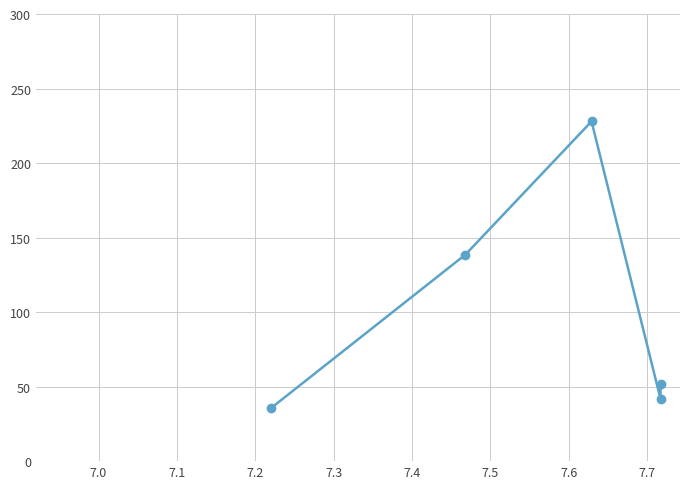

Which has a higher value, 7.3 or 7.0?

7.0